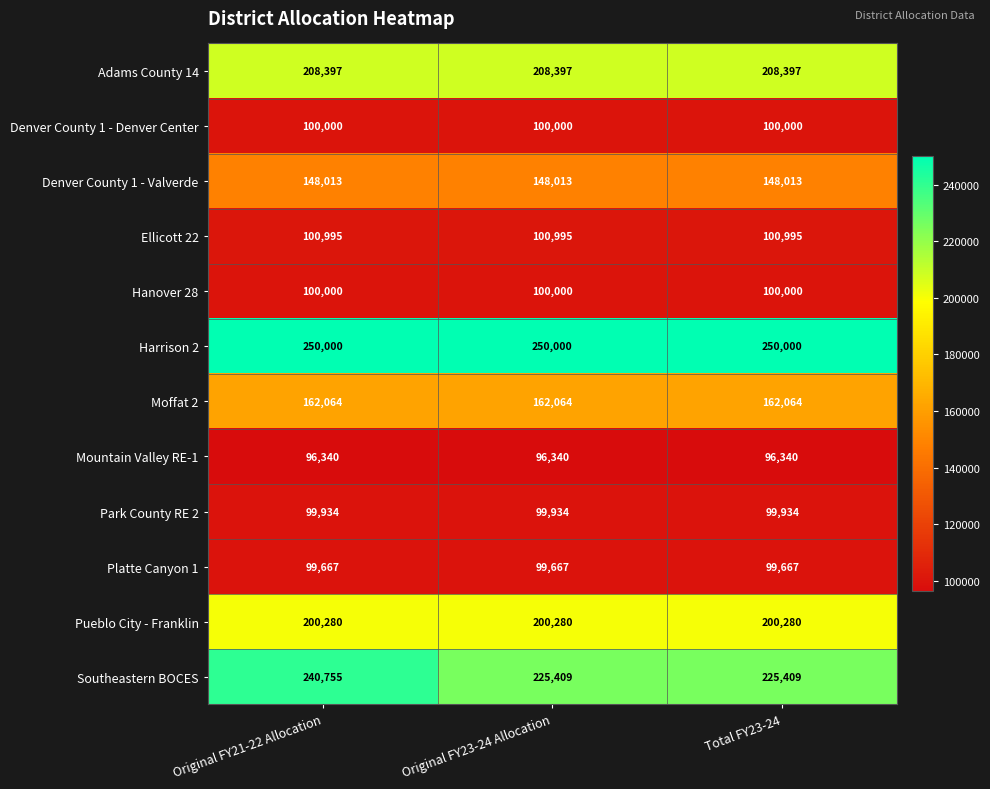

The value of Denver County 1 - Valverde at Total FY23-24 is 245765. True or false?

False